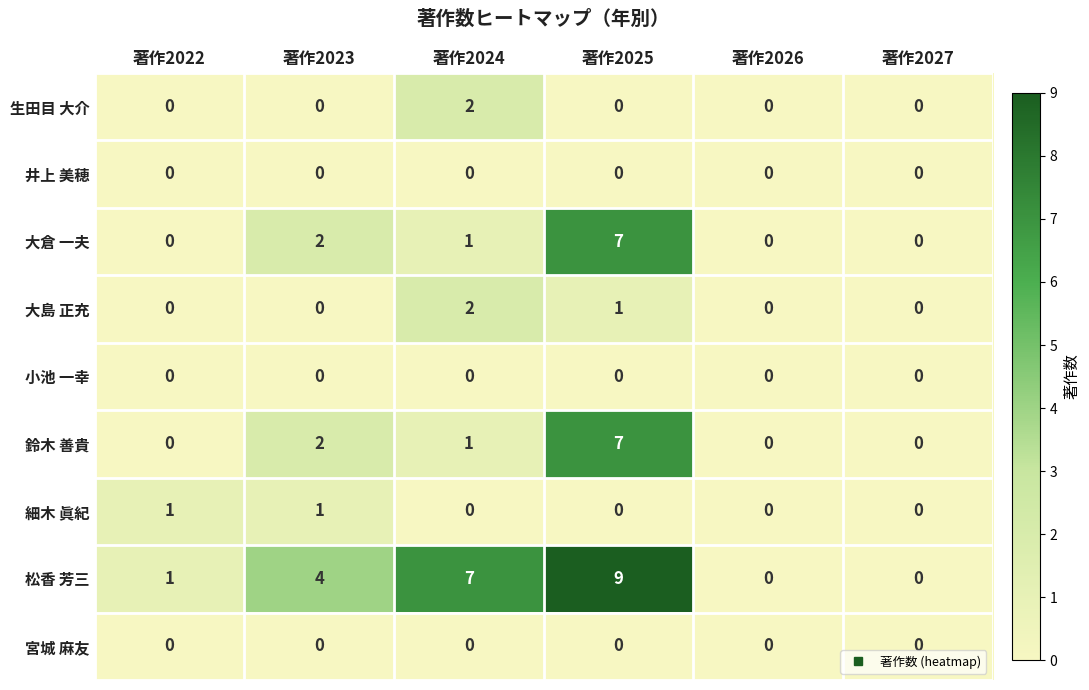

Which series has the widest spread of values?

松香 芳三